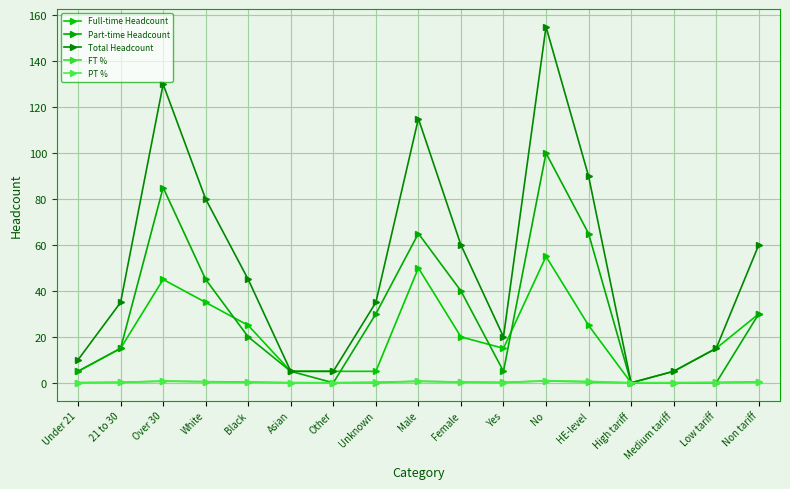

What is the difference between the FT % values at Female and High tariff?

0.3